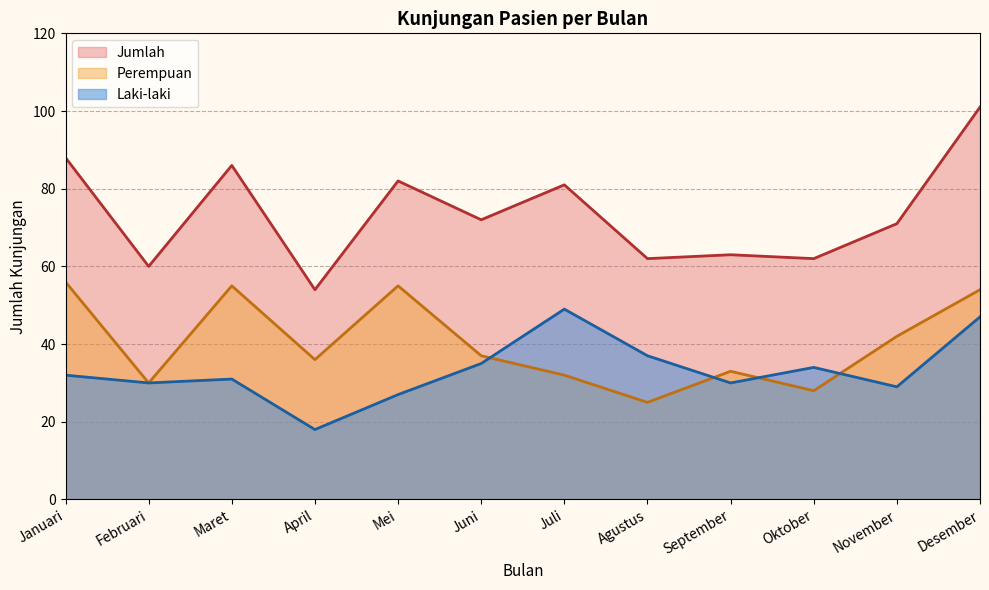

At which category does Perempuan reach its first local peak?

Maret